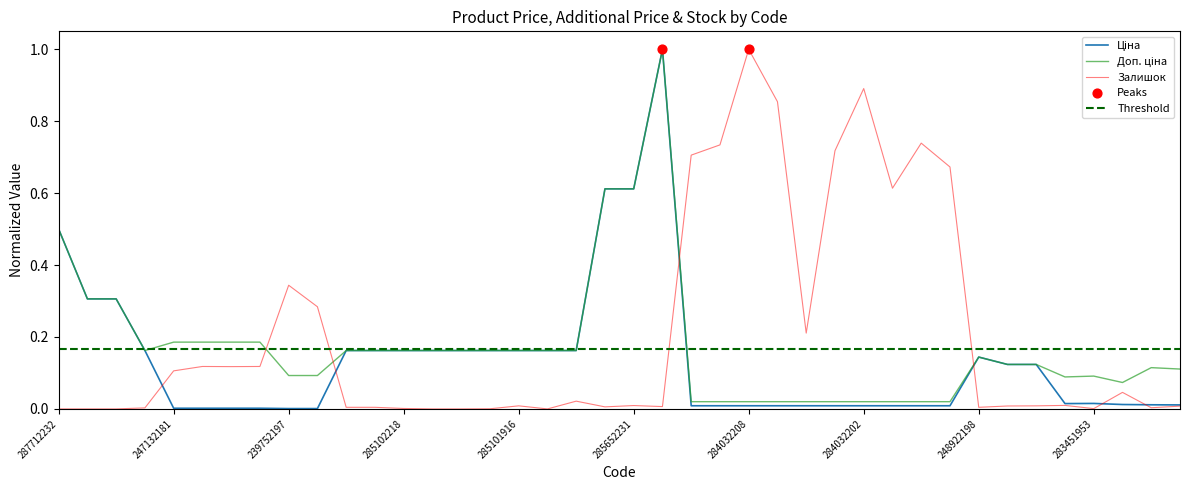

Which series contains the highest Y value?

Ціна